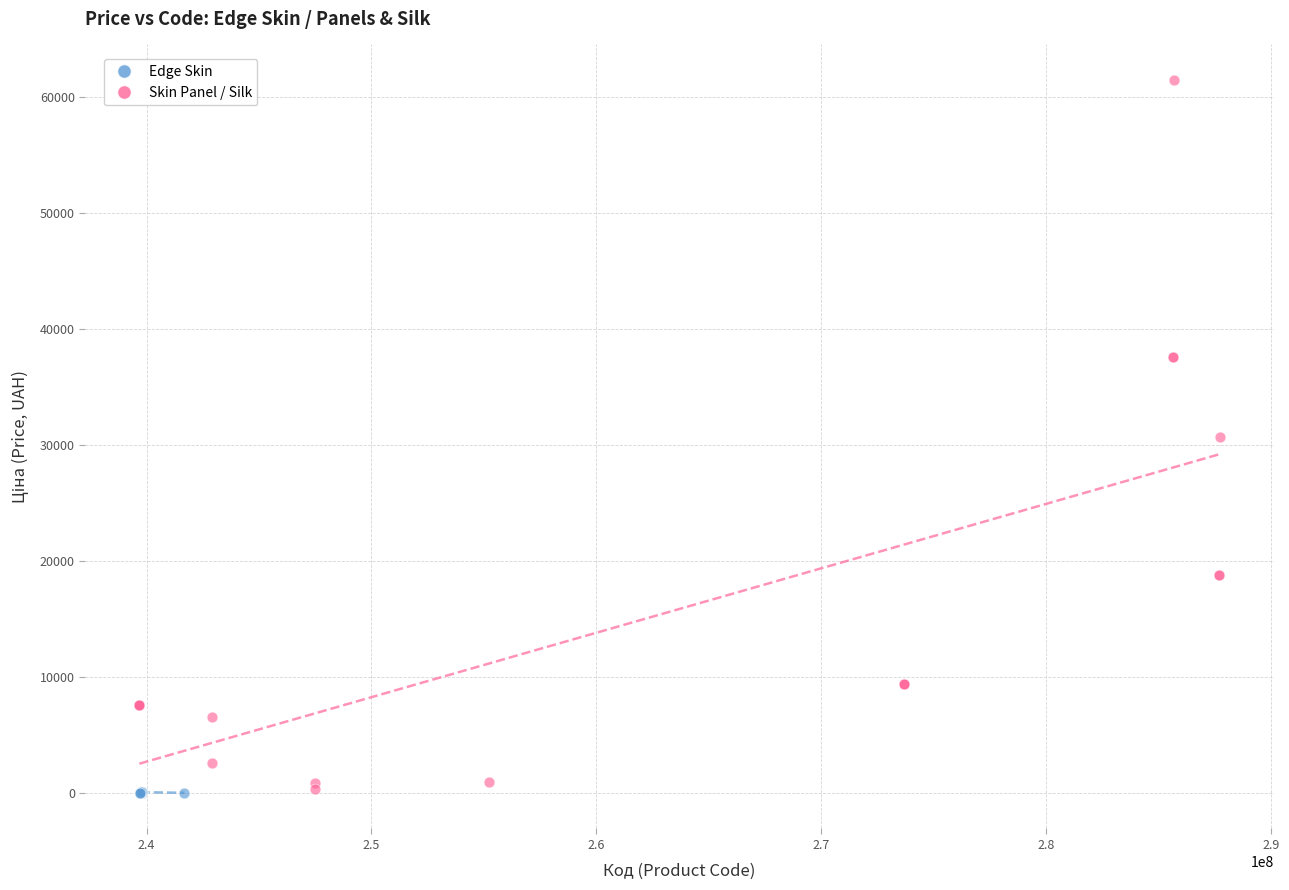

Which series reaches the maximum Y coordinate?

Skin Panel / Silk